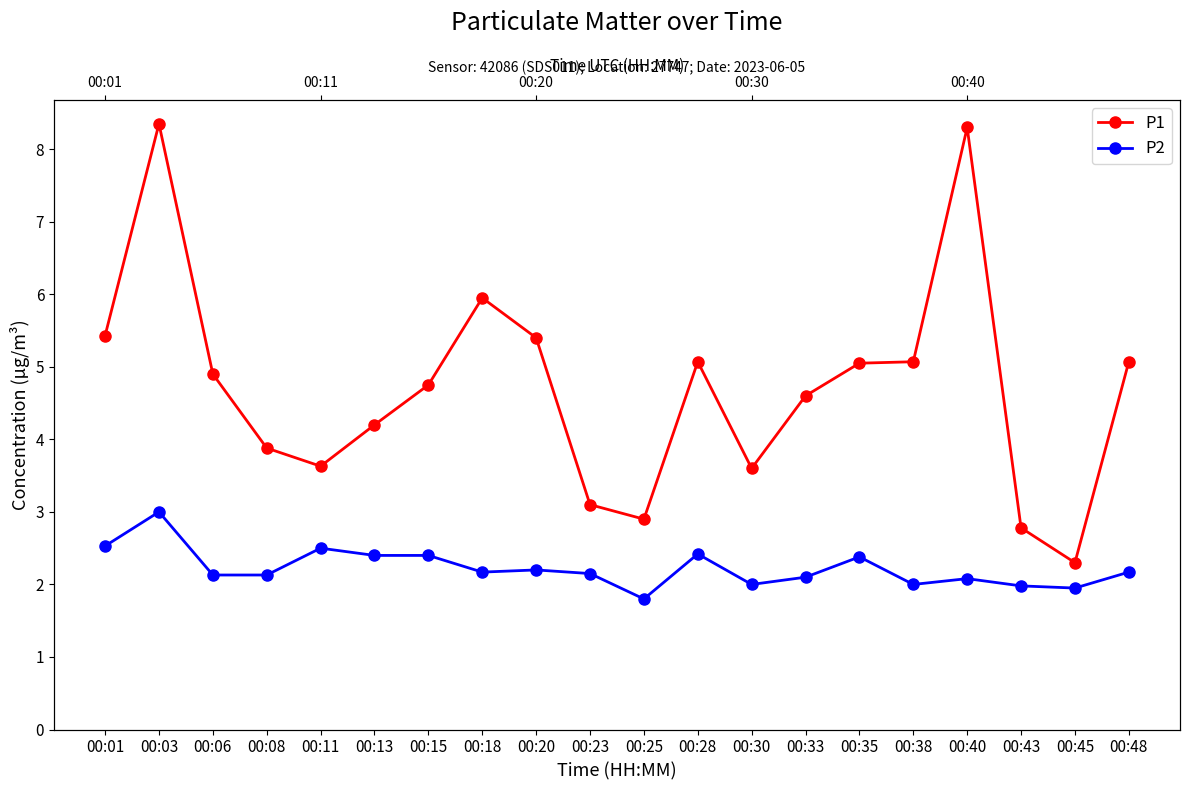

What is the sum of all P1 values?

94.3